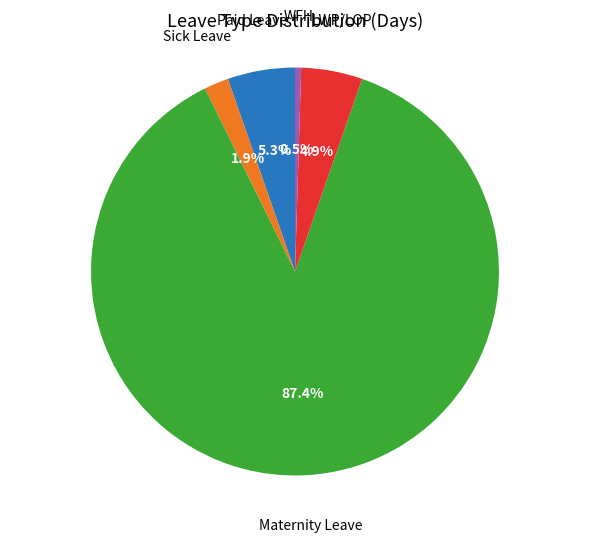

Which category has the smallest portion of the pie?

WFH